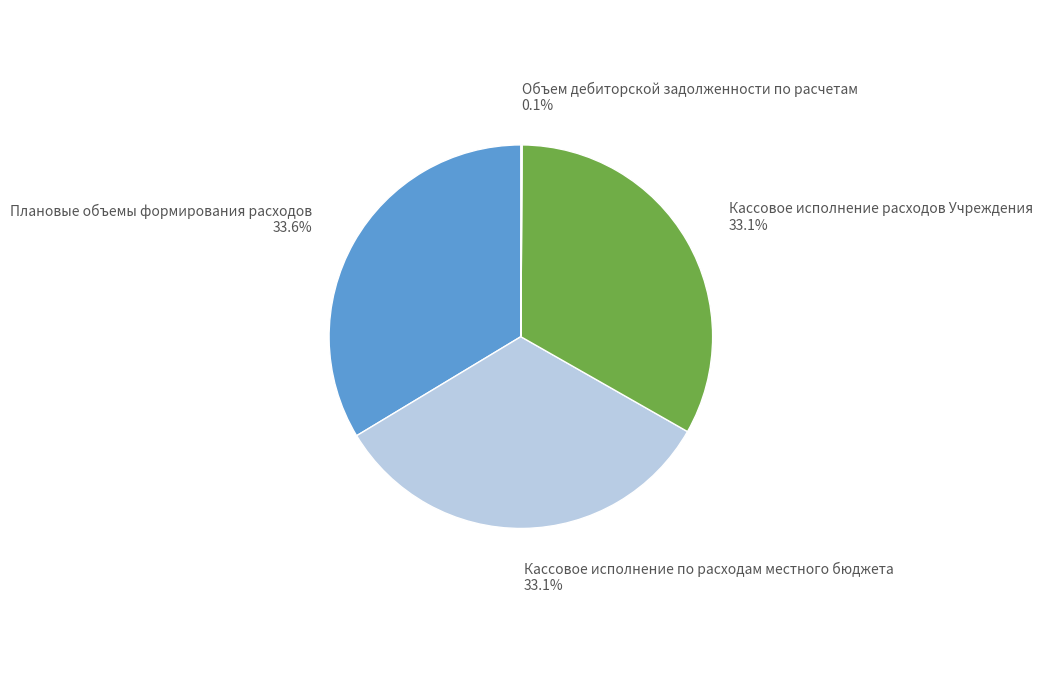

Do Кассовое исполнение расходов Учреждения and Плановые объемы формирования расходов together represent more than half of the pie?

Yes